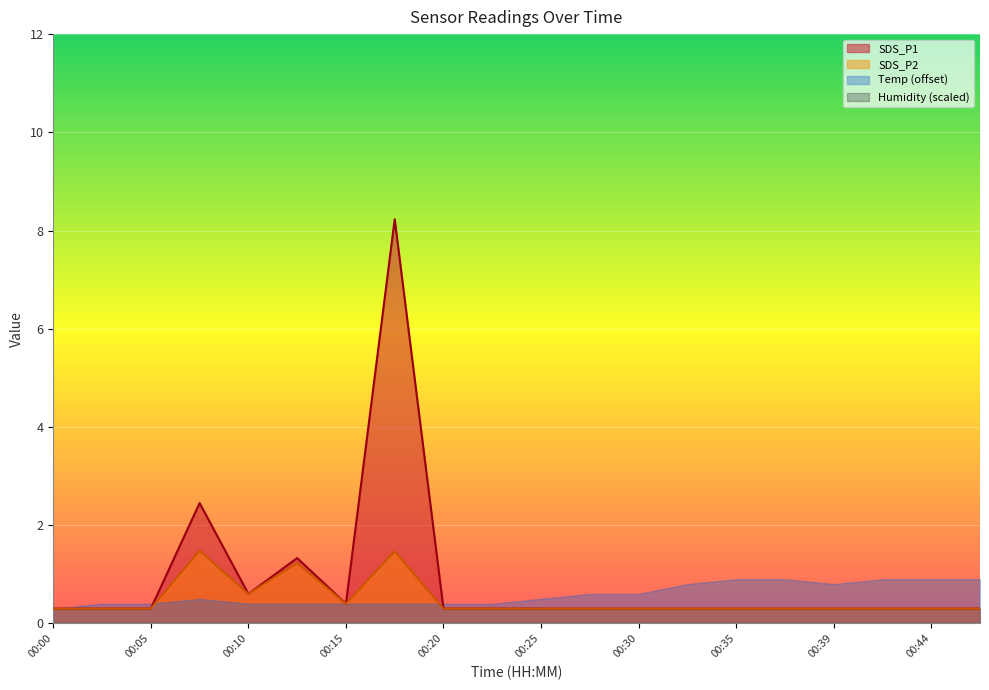

Which series has the largest range (max minus min)?

SDS_P1